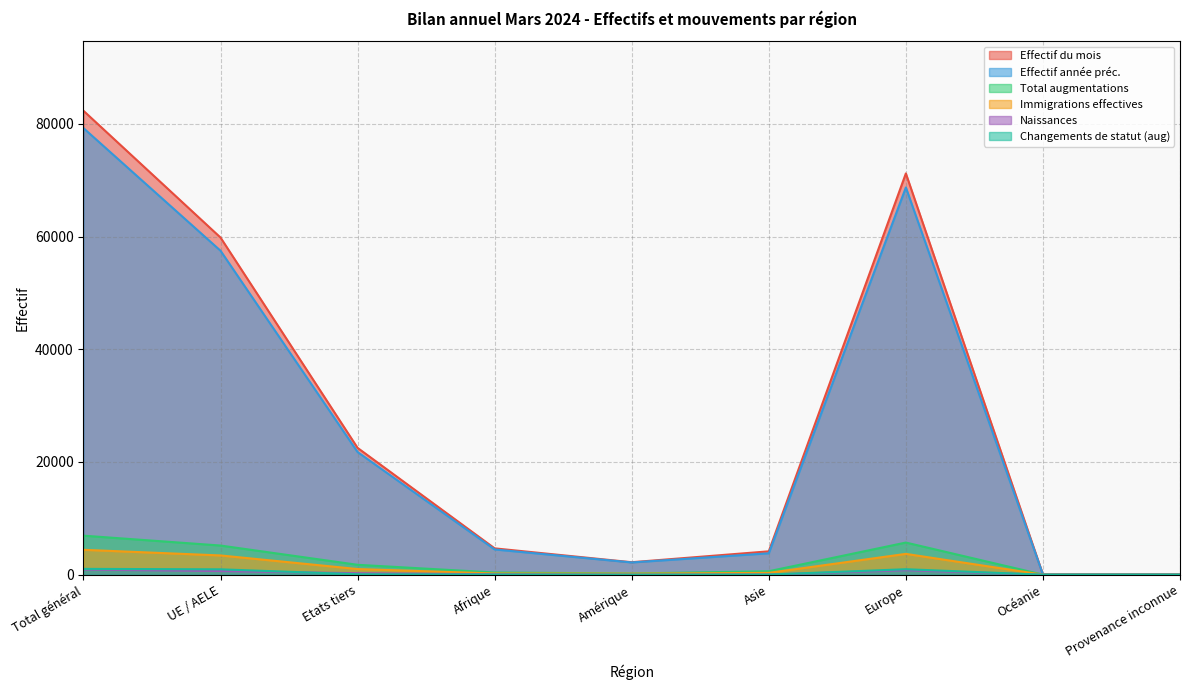

Reading left to right, what are all the values shown in this chart?

Effectif du mois: 82323	59824	22499	4670	2212	4145	71203	35	58
Effectif année préc.: 79243	57484	21759	4478	2172	3796	68712	36	49
Total augmentations: 6924	5171	1753	387	213	612	5701	3	8
Immigrations effectives: 4414	3414	1000	216	180	323	3692	3	0
Naissances: 907	646	261	74	8	34	790	0	1
Changements de statut (aug): 1030	952	78	26	14	21	969	0	0